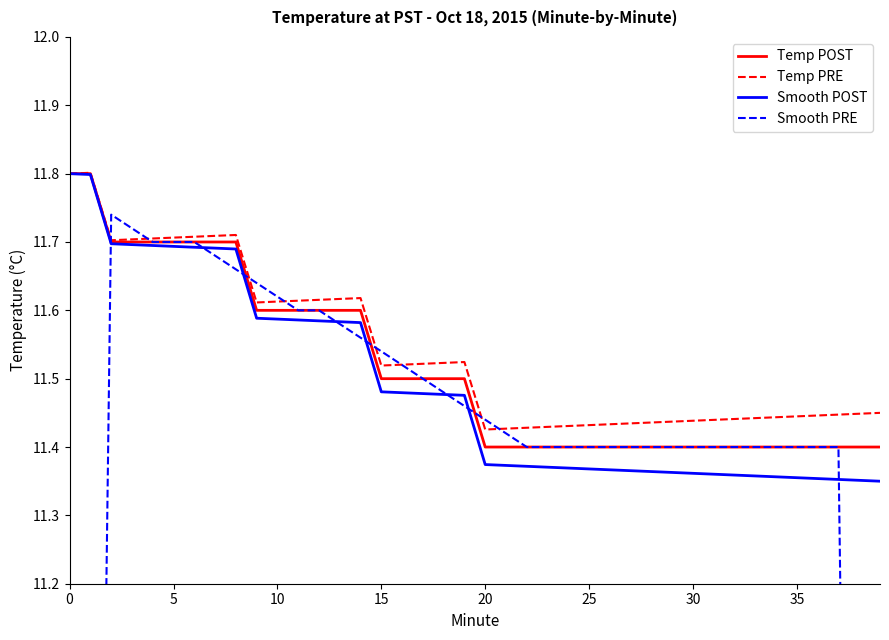

True or false: Temp PRE and Temp POST cross at least once.

False